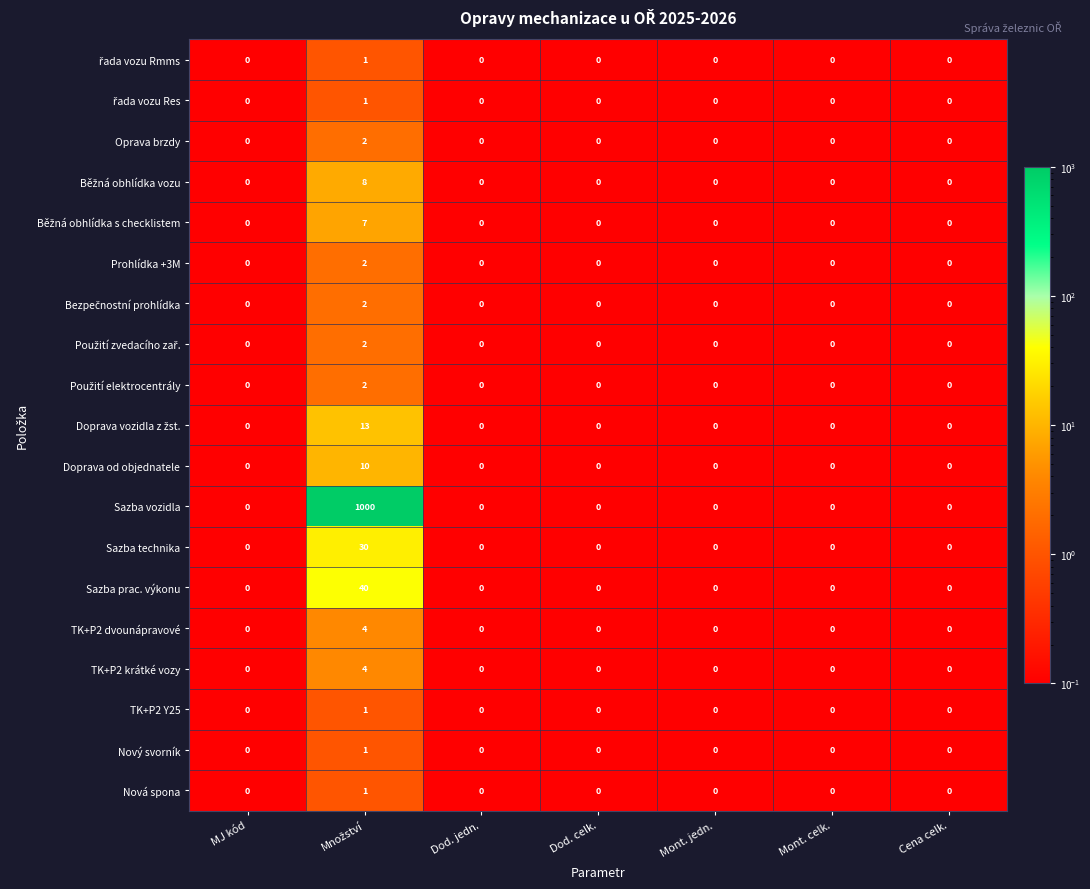

Count the number of data series in this chart.

19